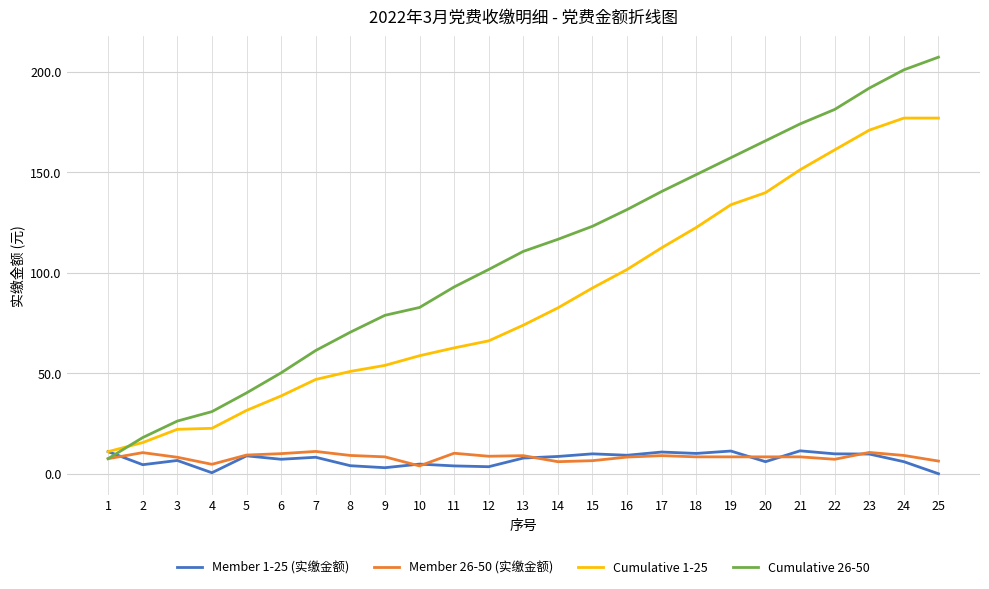

Is the value of Cumulative 1-25 at 10 greater than the value of Cumulative 26-50 at 9?

No